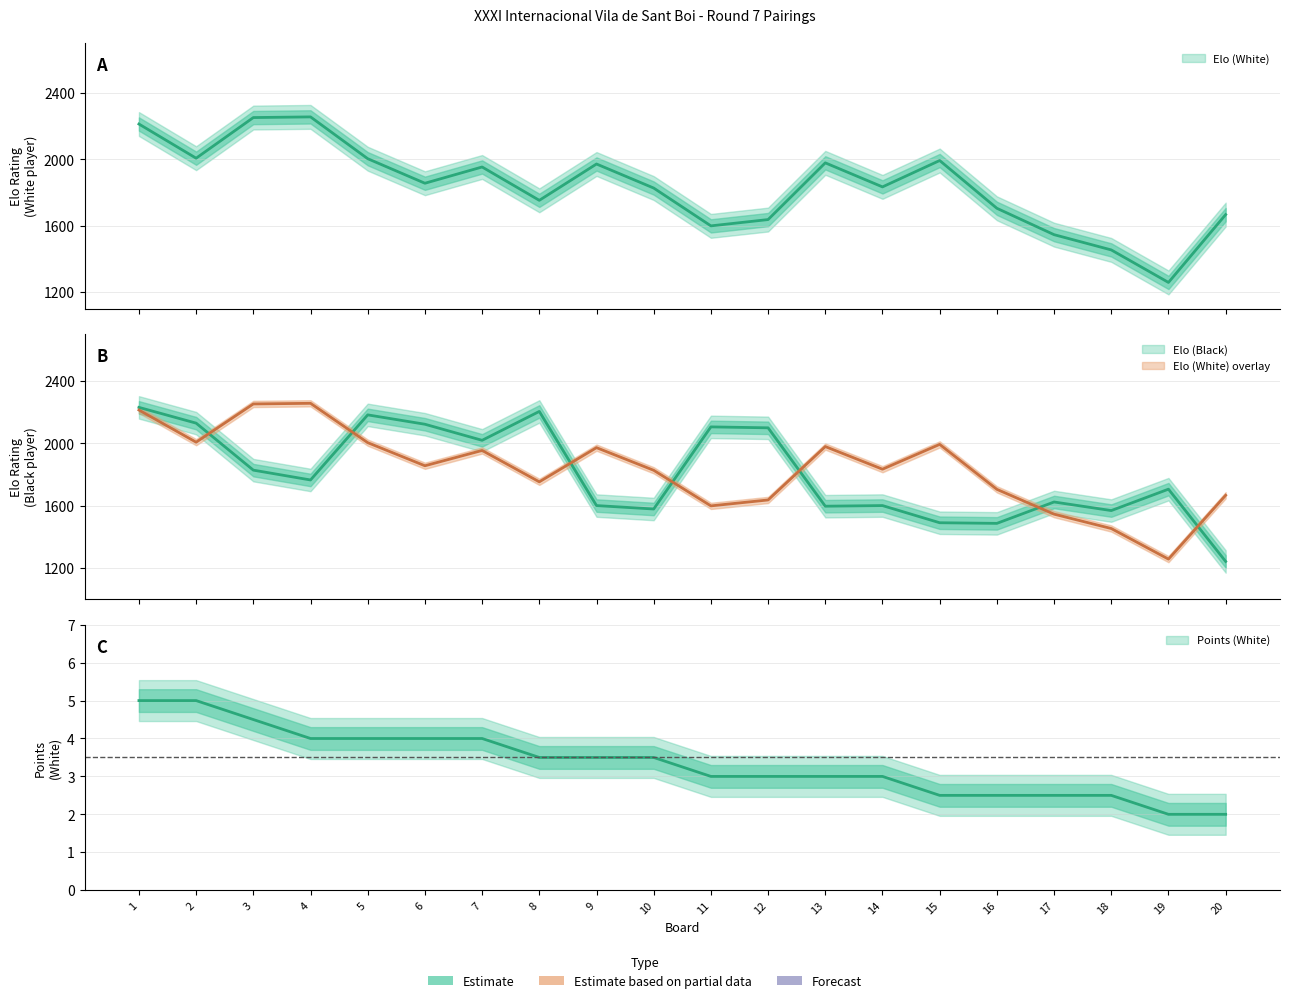

What is the difference between the maximum and minimum values in the Elo (White) series?

998.0